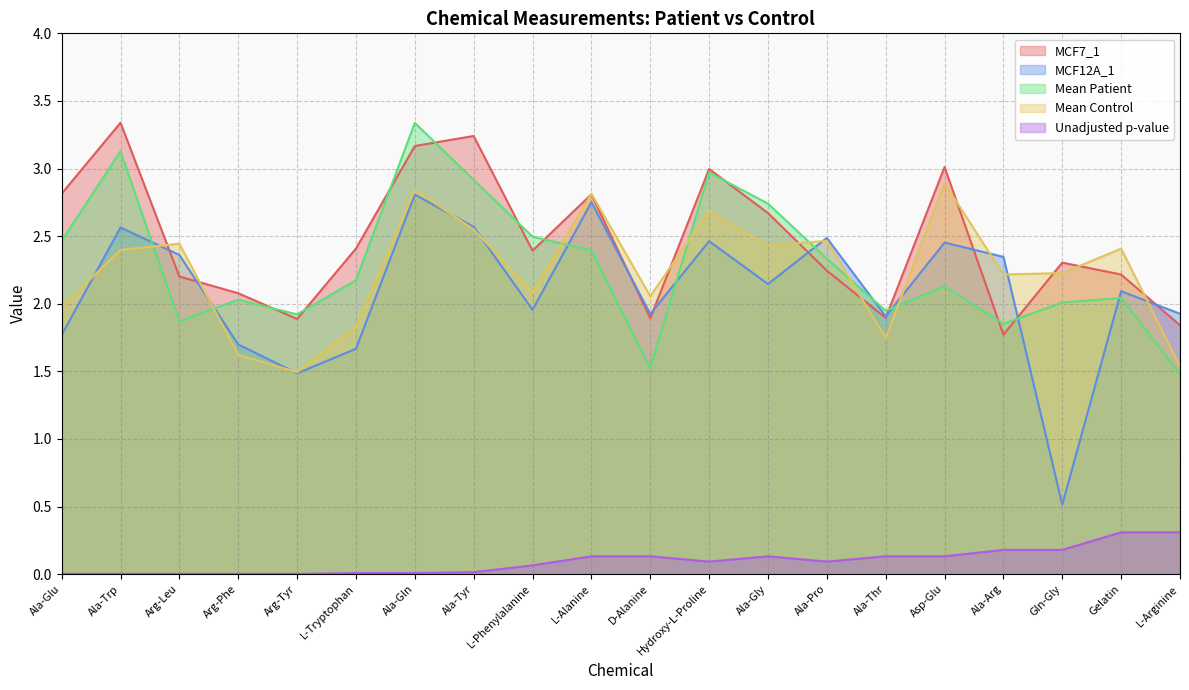

What is the maximum value shown in the chart?

3.3